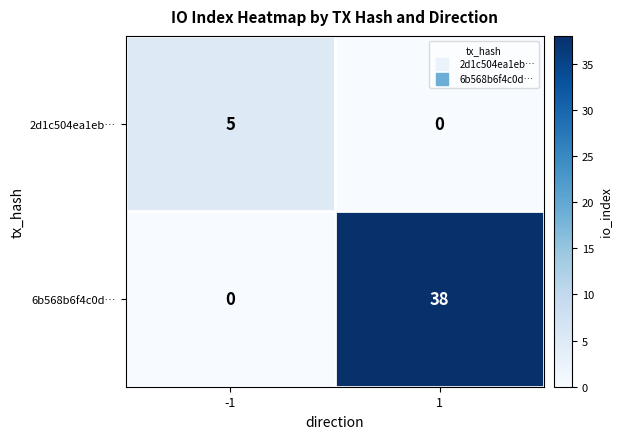

What is the spread (max minus min) of values at 1?

38